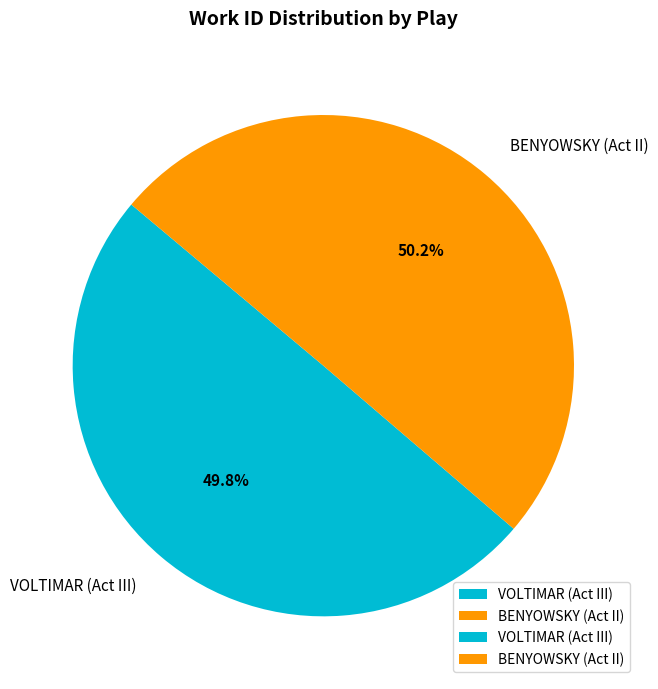

Do VOLTIMAR (Act III) and BENYOWSKY (Act II) together represent more than half of the pie?

Yes